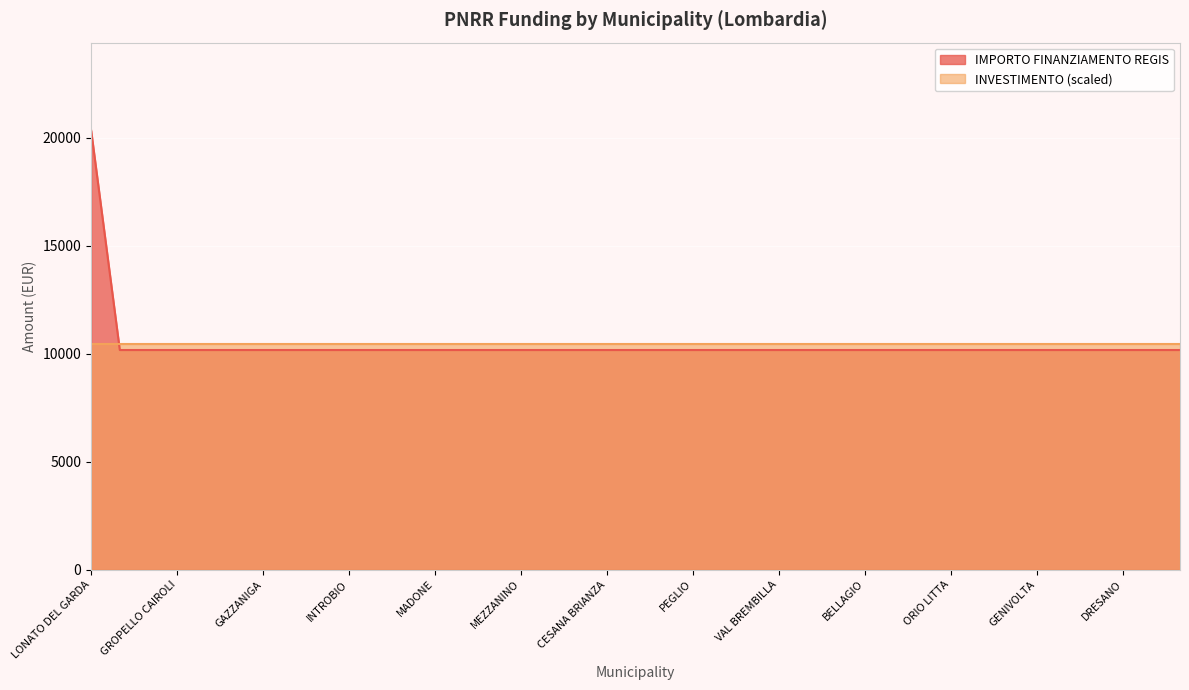

At which label is the value closest to 15258?

LONATO DEL GARDA